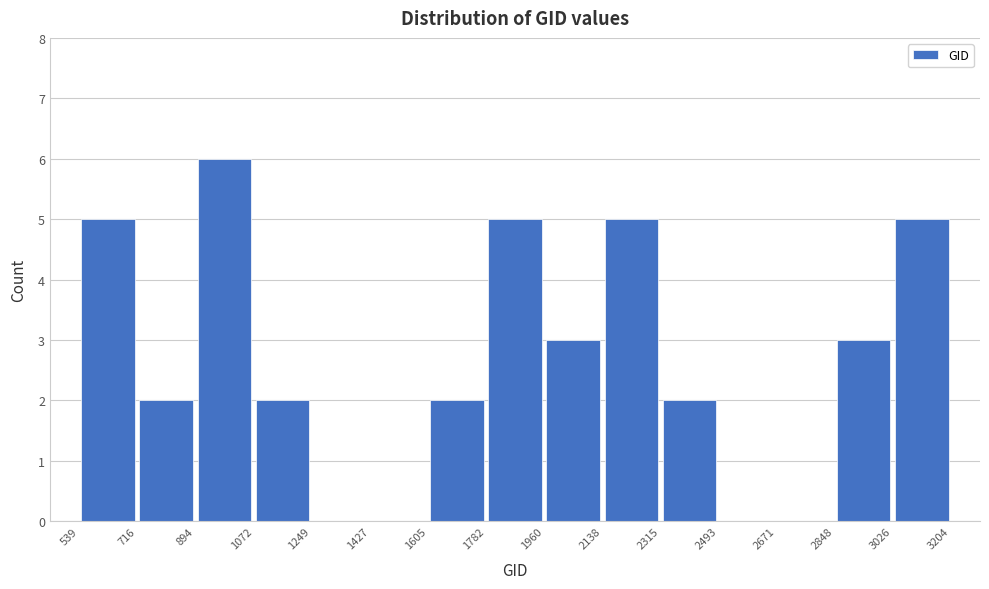

Reading left to right, transcribe this chart: for each bar, give the range it covers on the x-axis and its height. The values are not printed on the chart, so give them approximately, as read against the axis.

539 to 716: 5
716 to 894: 2
894 to 1072: 6
1072 to 1249: 2
1249 to 1427: 0
1427 to 1605: 0
1605 to 1782: 2
1782 to 1960: 5
1960 to 2138: 3
2138 to 2315: 5
2315 to 2493: 2
2493 to 2671: 0
2671 to 2848: 0
2848 to 3026: 3
3026 to 3204: 5